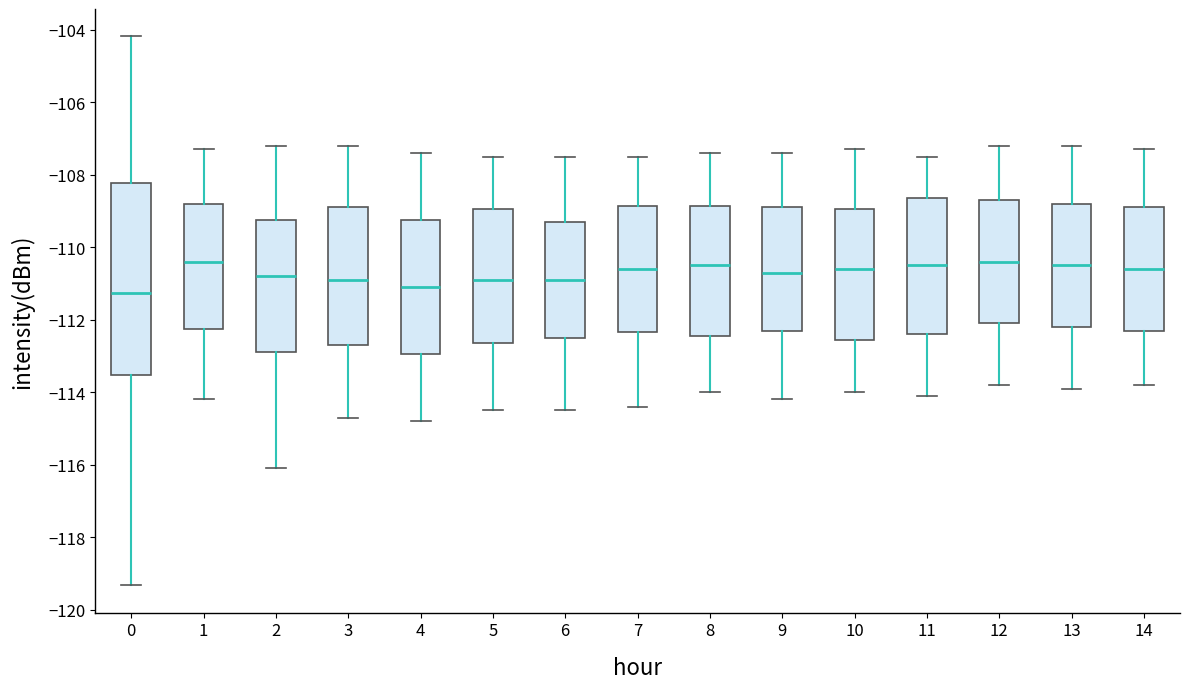

Comparing the boxes themselves (not the whiskers), which one is the tallest?

0